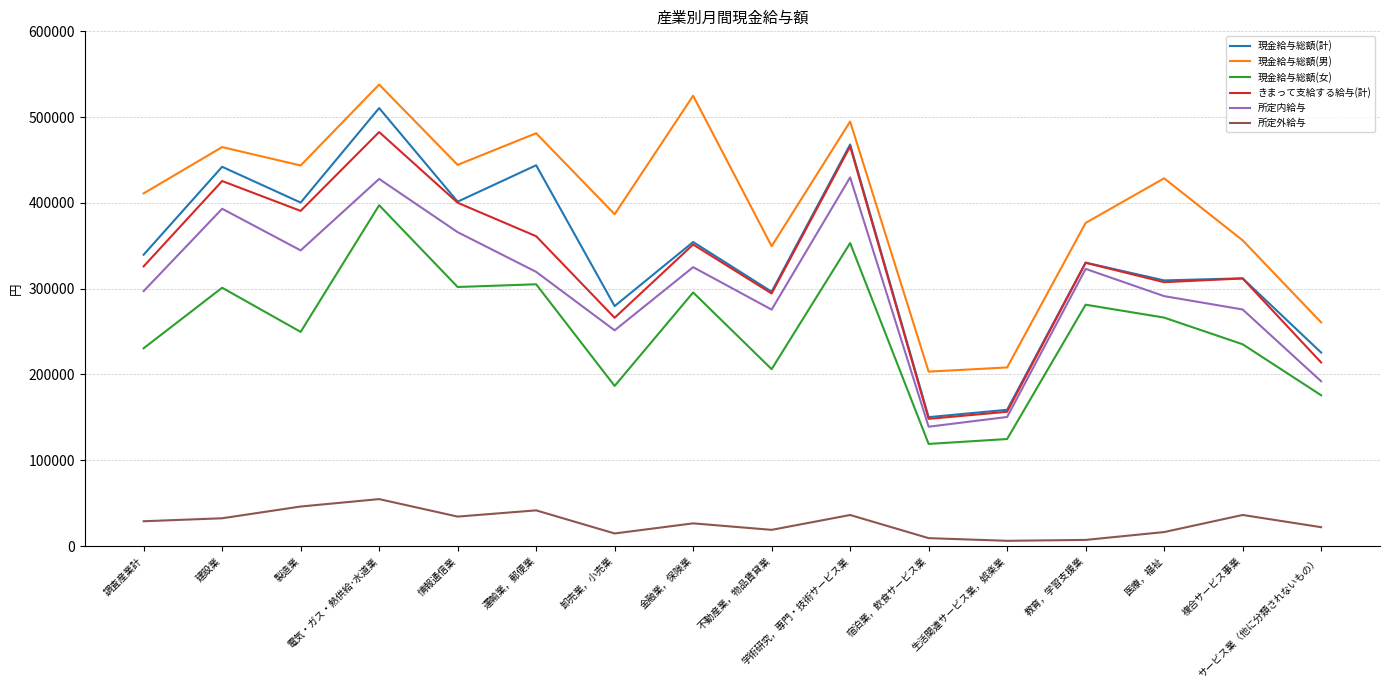

What are all the series names shown in the legend?

現金給与総額(計), 現金給与総額(男), 現金給与総額(女), きまって支給する給与(計), 所定内給与, 所定外給与